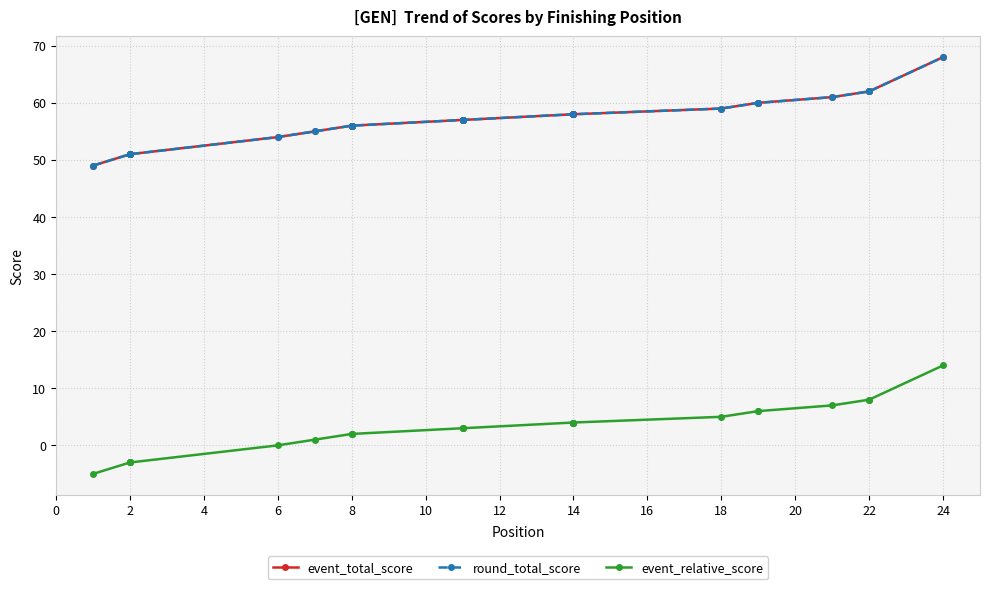

At 14, list the series in order from smallest to largest.

event_relative_score, event_total_score, round_total_score